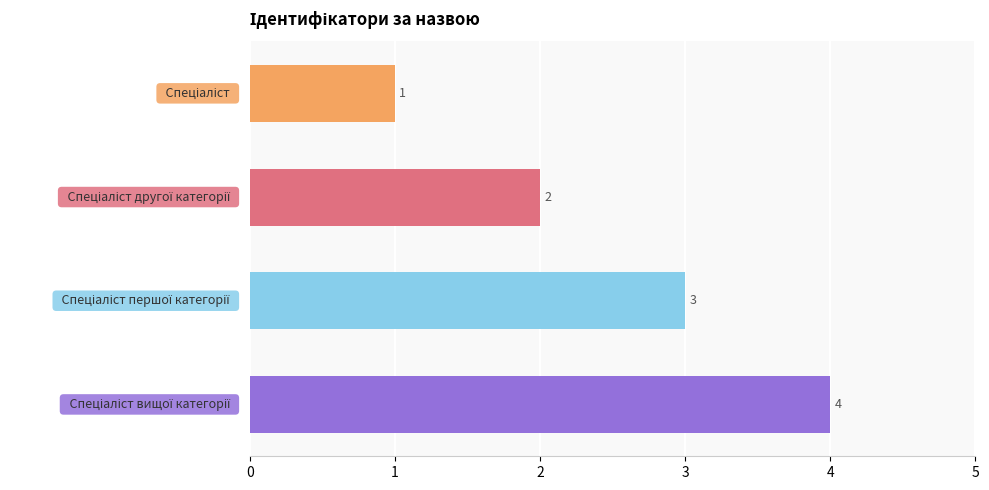

Count the values in the range 2 to 4.

3